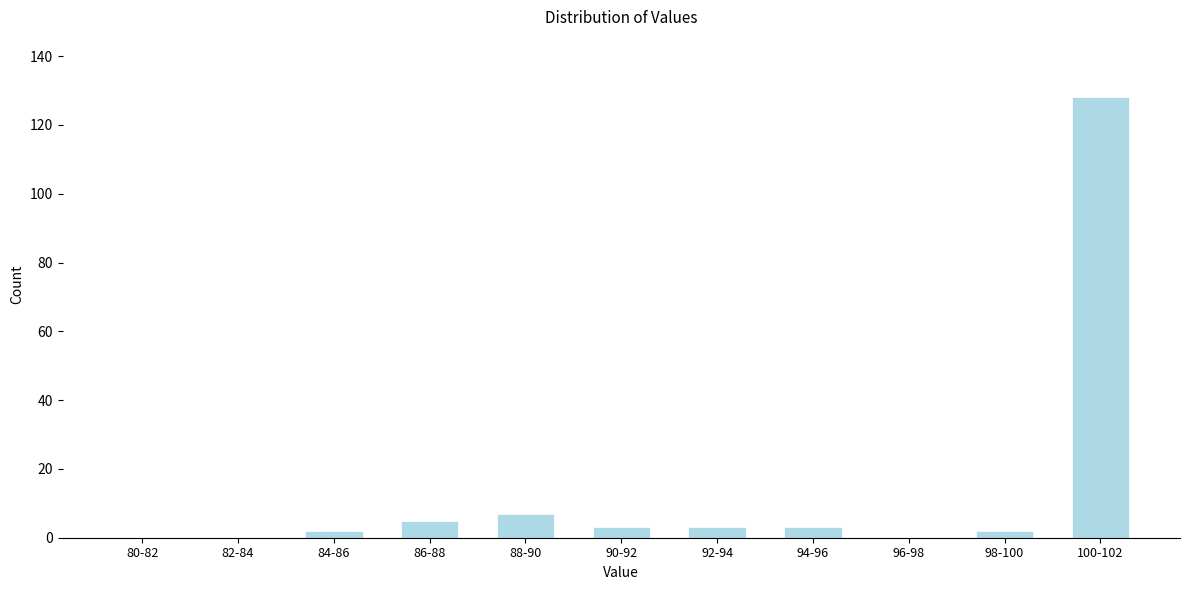

Reading left to right, extract all data points from this chart.

80-82=0	82-84=0	84-86=2	86-88=5	88-90=7	90-92=3	92-94=3	94-96=3	96-98=0	98-100=2	100-102=128